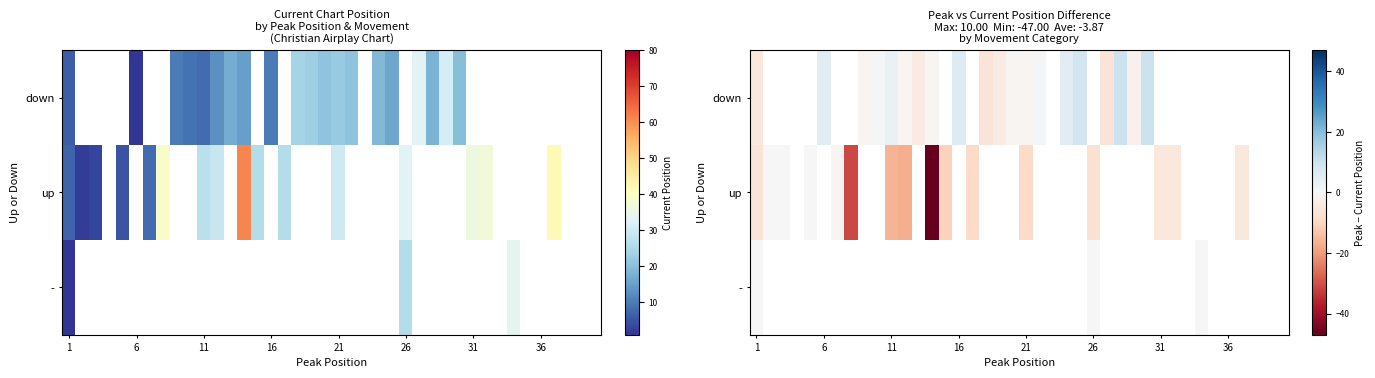

What is the highest value of the down series?

10.0